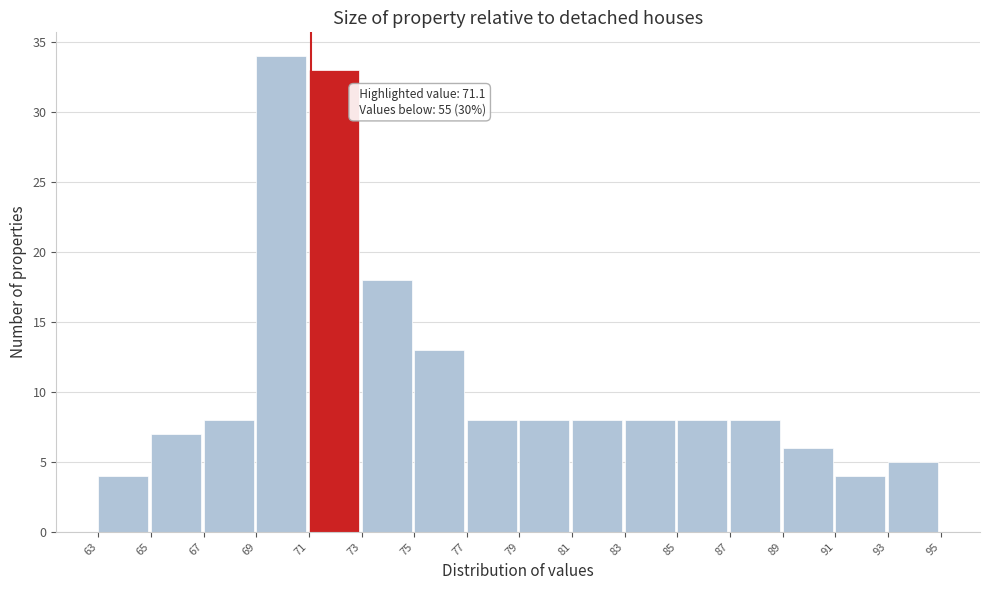

Over which range of the x-axis is the bar tallest?

69 to 71